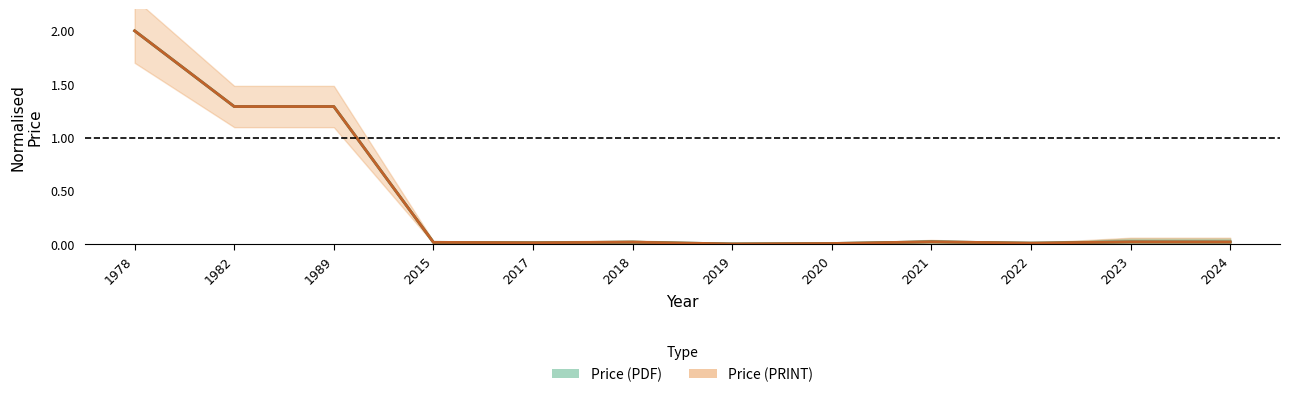

What is the difference between the second highest and minimum values in the Avg Price (PRINT) series?

1.3